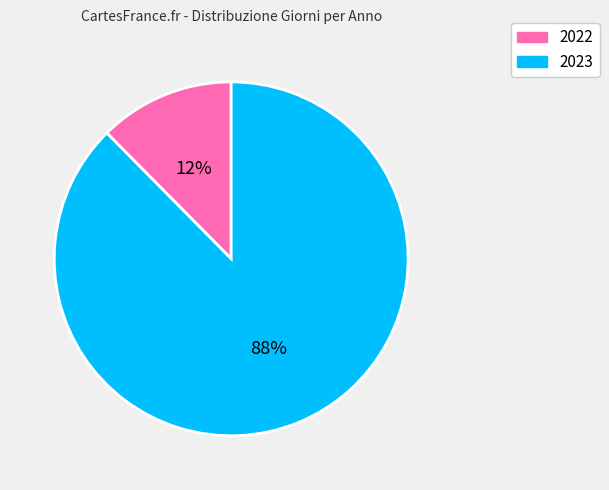

Rank the categories by value from highest to lowest.

2023, 2022